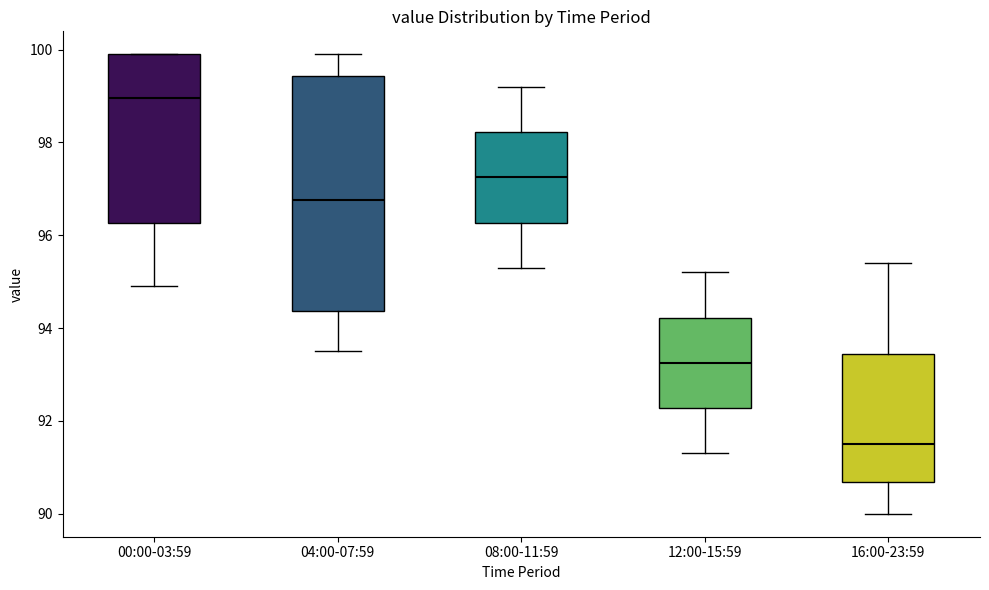

Reading left to right, transcribe this box plot: for each box, give where its median line is, the range the box spans, and where its two whiskers end, as read against the y-axis. The values are not printed on the chart, so give them approximately, as read against the axis.

00:00-03:59: median 99.0, box 96.2 to 100.0, whiskers 95.0 to 100.0
04:00-07:59: median 96.8, box 94.4 to 99.4, whiskers 93.6 to 100.0
08:00-11:59: median 97.2, box 96.2 to 98.2, whiskers 95.4 to 99.2
12:00-15:59: median 93.2, box 92.2 to 94.2, whiskers 91.4 to 95.2
16:00-23:59: median 91.6, box 90.6 to 93.4, whiskers 90.0 to 95.4